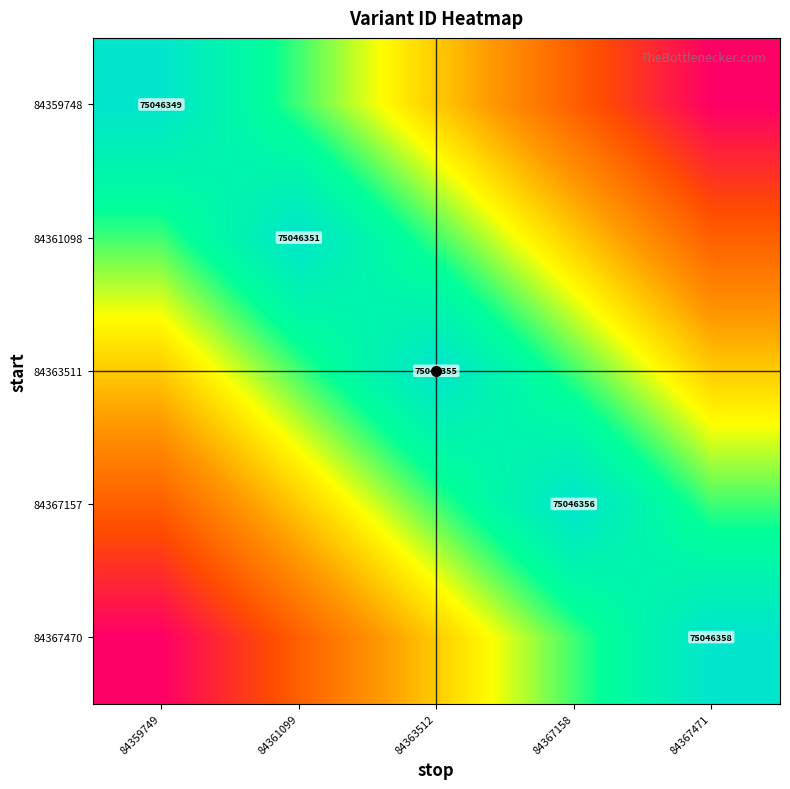

Is it true that 84367470 equals 45027812.1 at 84359749?

True